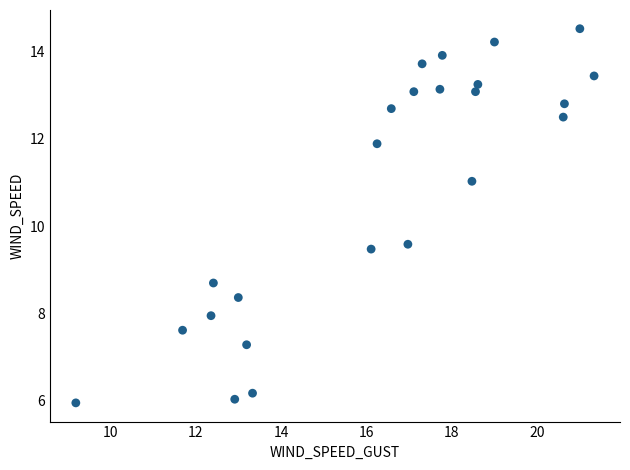

What is the range of Y values (max minus min)?

8.6